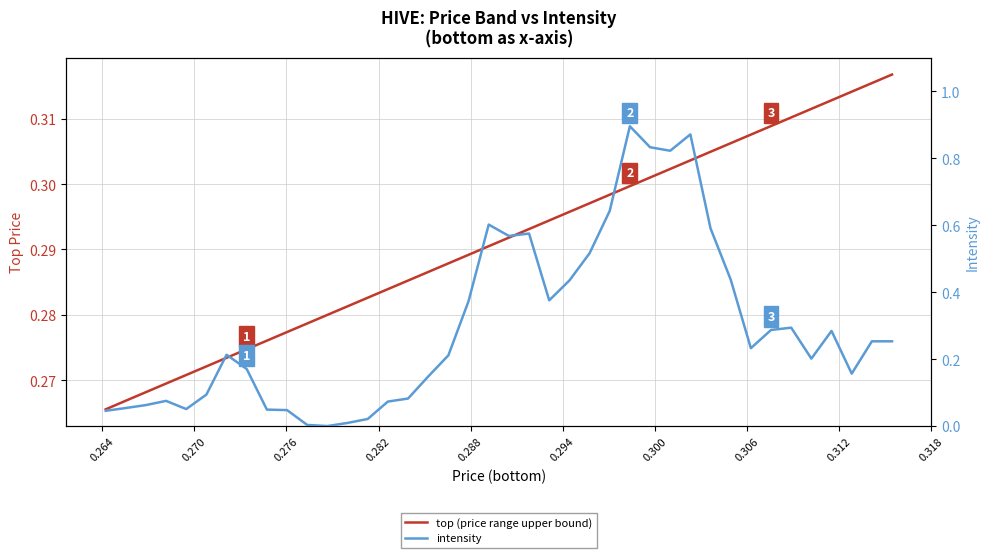

How many lines are shown in the chart?

2